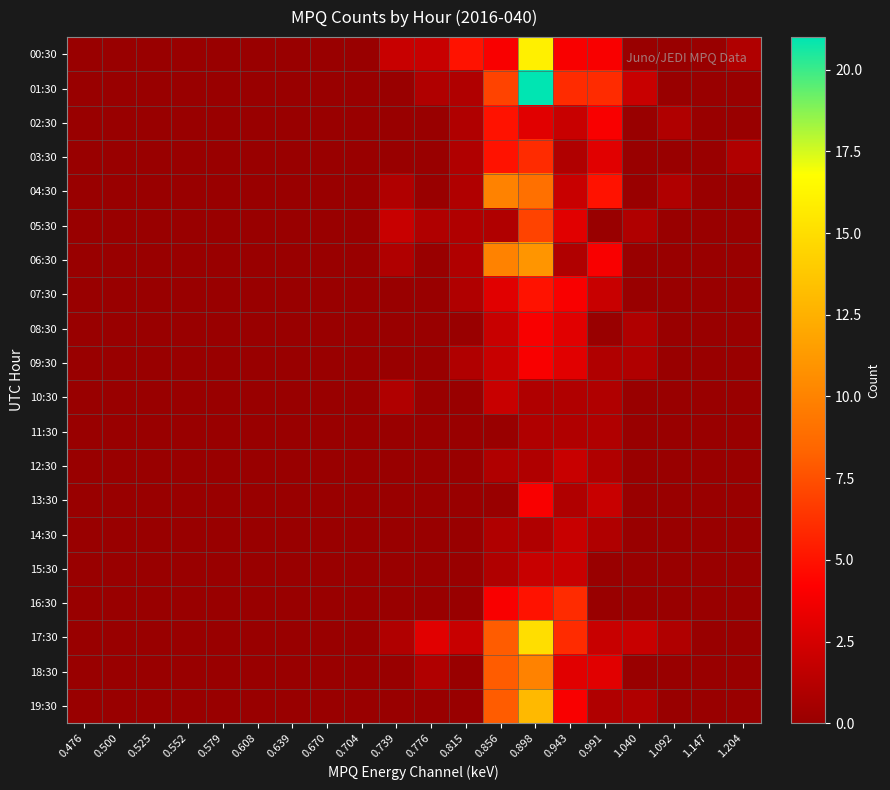

At how many categories does at least one series exceed 14?

1